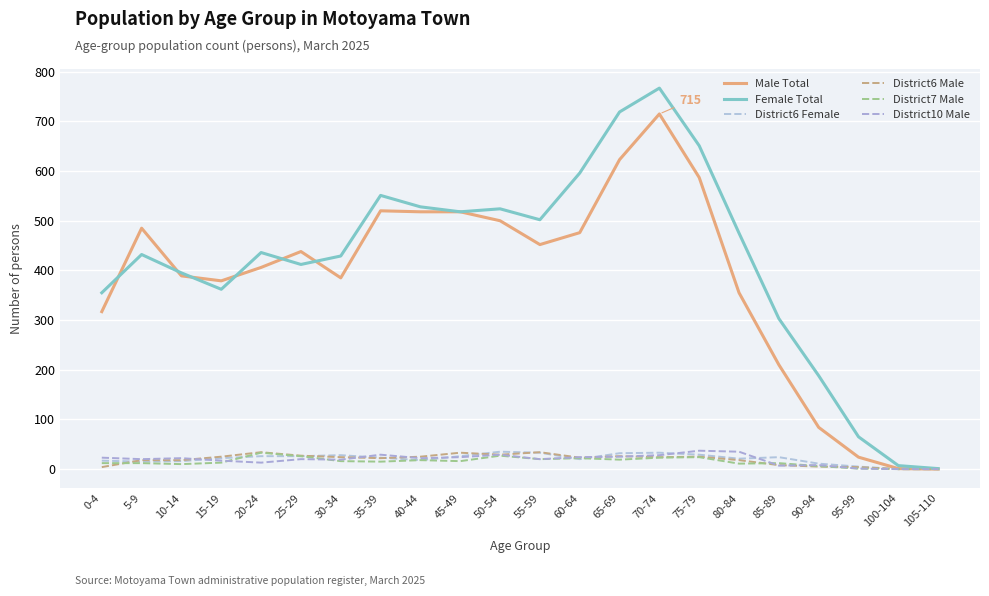

Read the District10 Male value at 50-54, to the nearest 5.

30